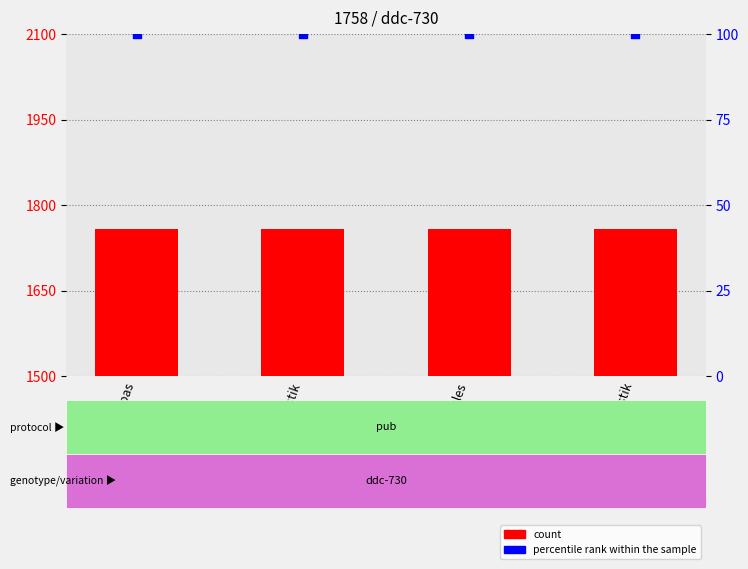

What are all the series names shown in the legend?

count, percentile rank within the sample